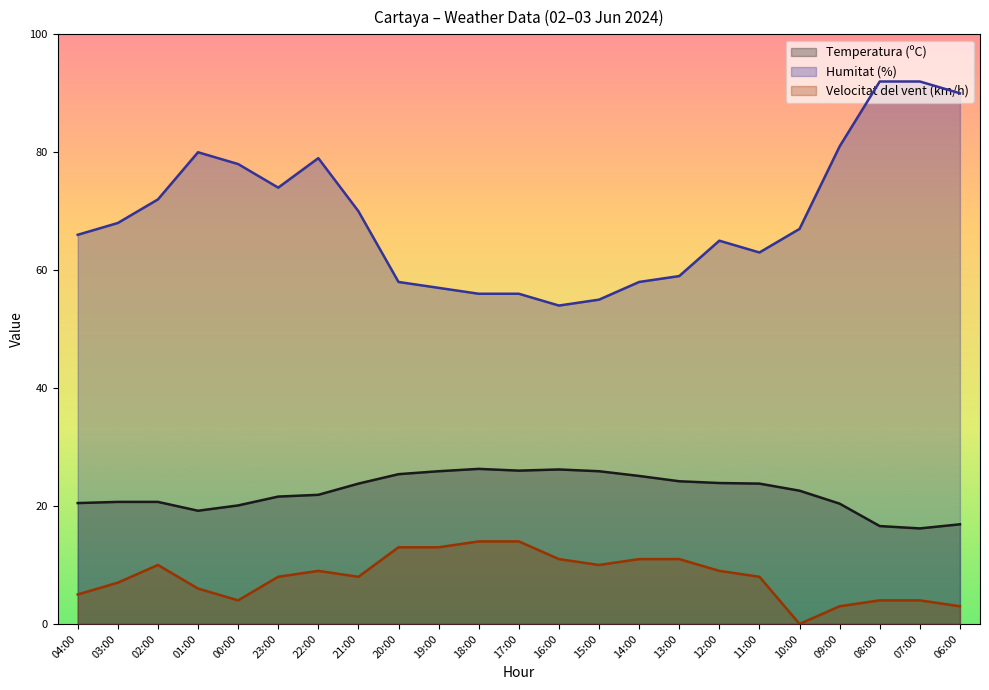

True or false: Humitat (%) and Velocitat del vent (km/h) cross at least once.

False